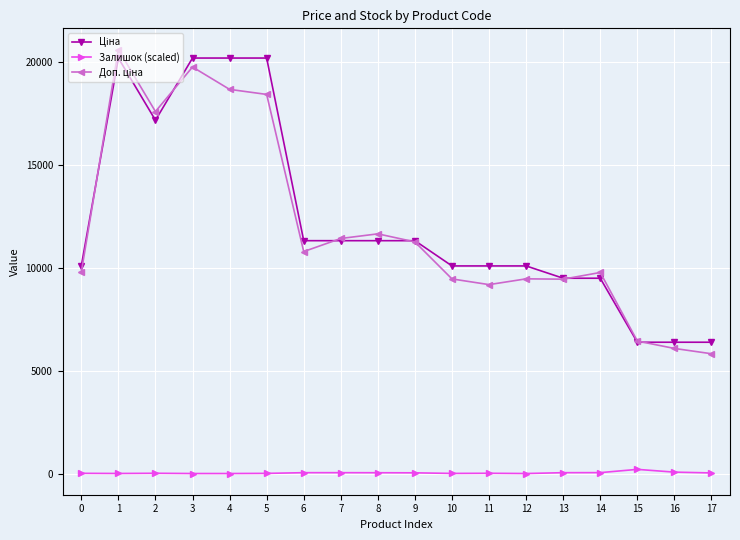

What is the difference between the highest and lowest values at 17?

6350.0